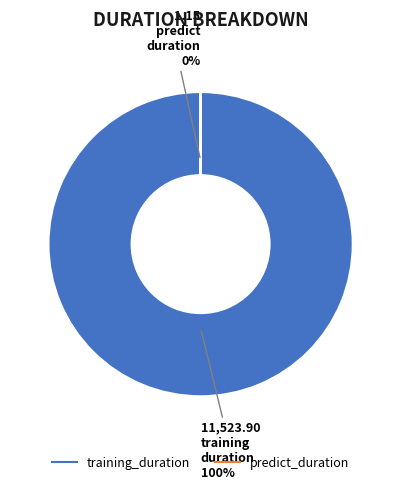

Which has a higher value, predict_duration or training_duration?

training_duration